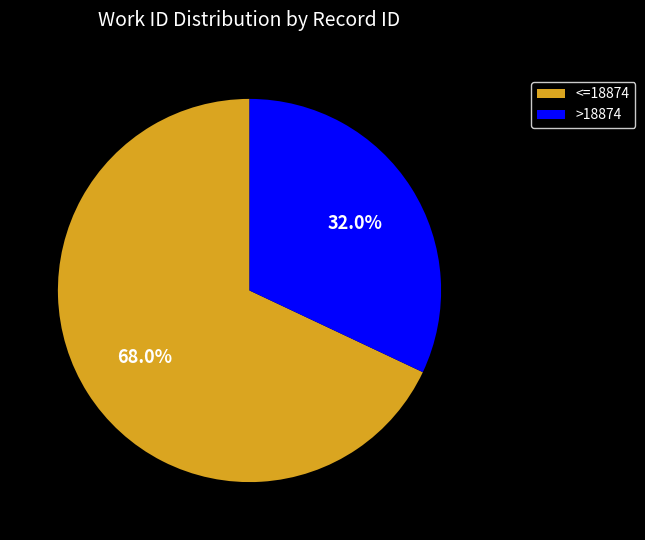

Combined, what portion of the pie is >18874 and <=18874?

100.0%